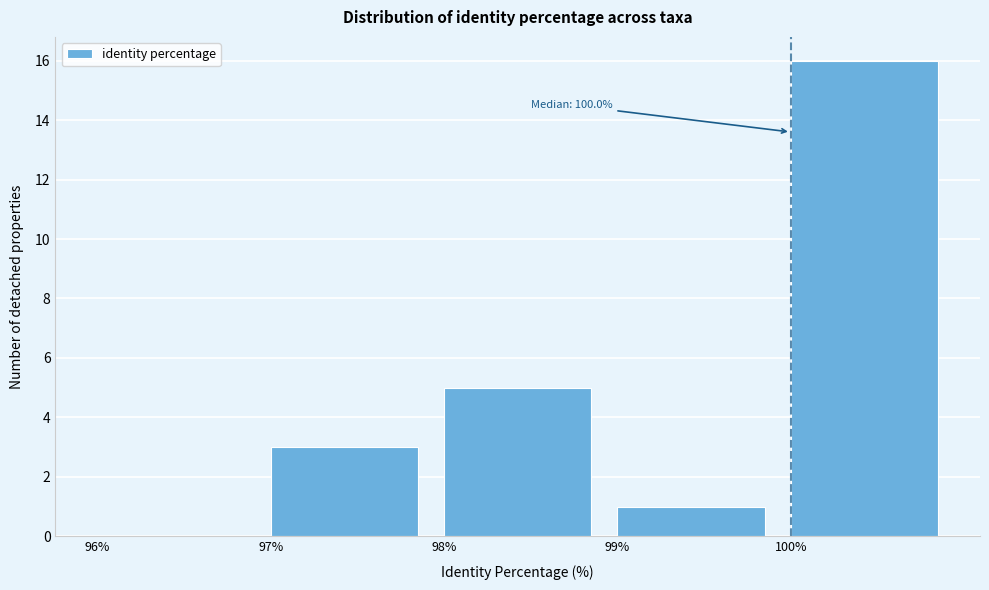

Which range on the x-axis has the tallest bar?

100 to 101